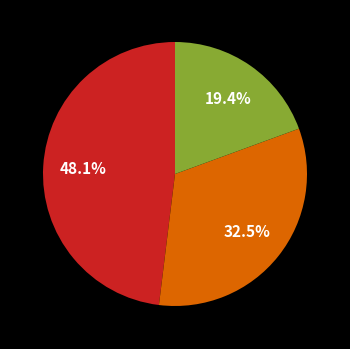

Does any single category account for the majority?

No